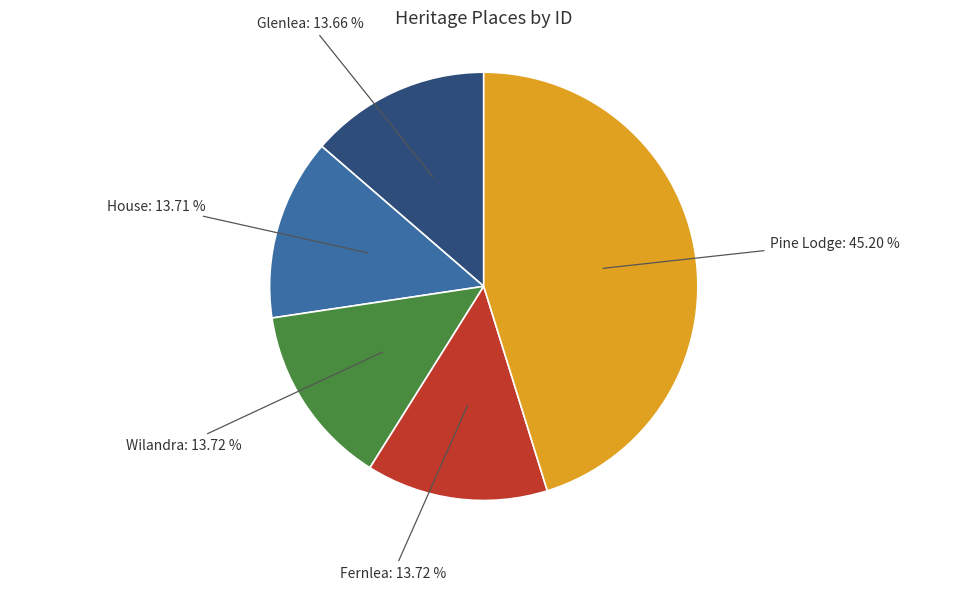

Which category has the biggest portion of the pie?

Pine Lodge